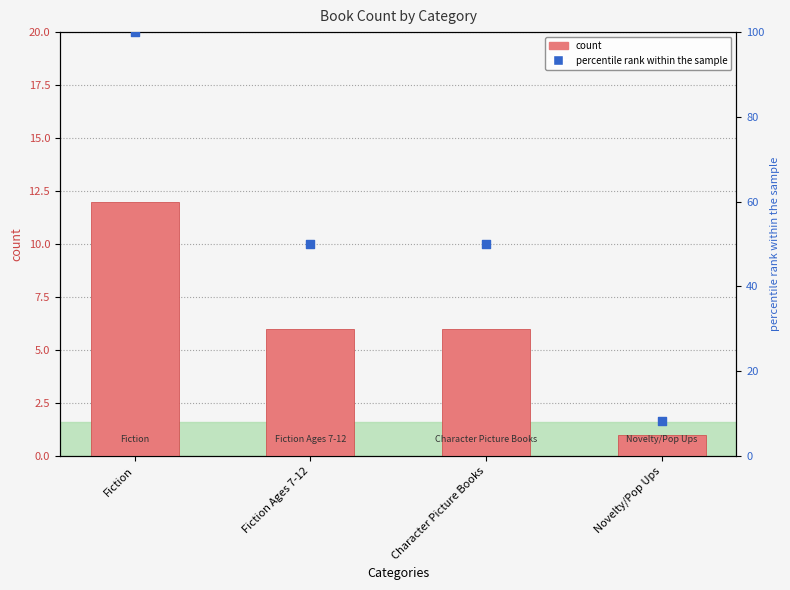

At which category is the sum across all series the highest?

Fiction